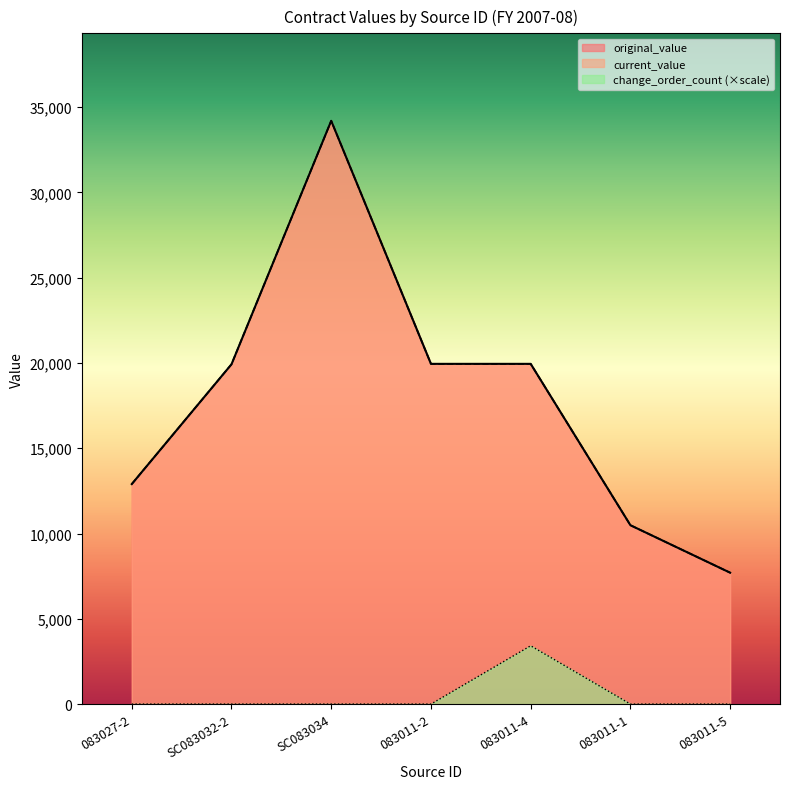

What is the difference between the maximum and second lowest values in the original_value series?

23712